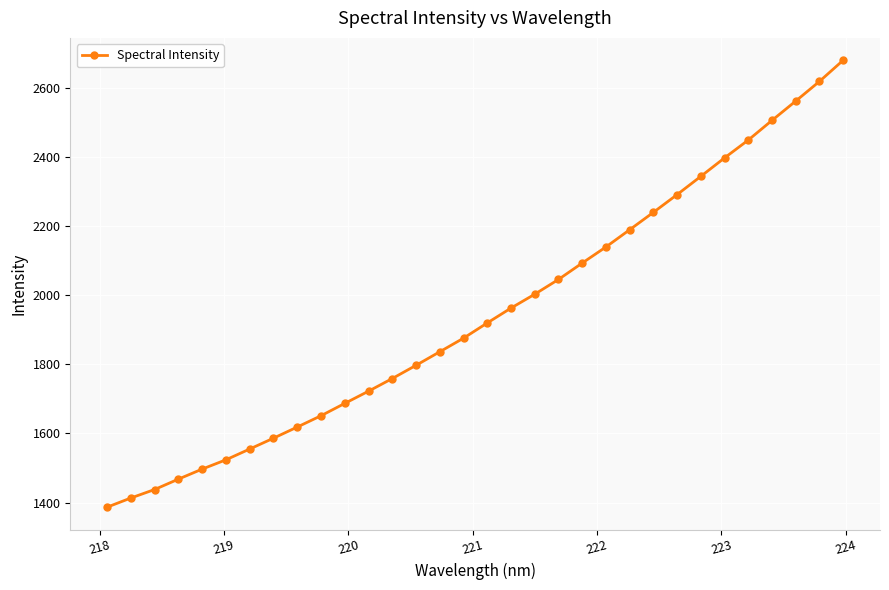

Reading right to left, what are all the values shown in this chart?

2679.6	2618.4	2561.5	2505.7	2448.8	2397.2	2343.8	2291.0	2239.6	2189.3	2139.5	2092.9	2045.5	2002.8	1962.6	1919.6	1875.6	1836.3	1797.0	1758.8	1722.3	1686.9	1651.2	1618.5	1586.3	1555.0	1523.8	1496.9	1467.9	1437.9	1413.3	1386.8